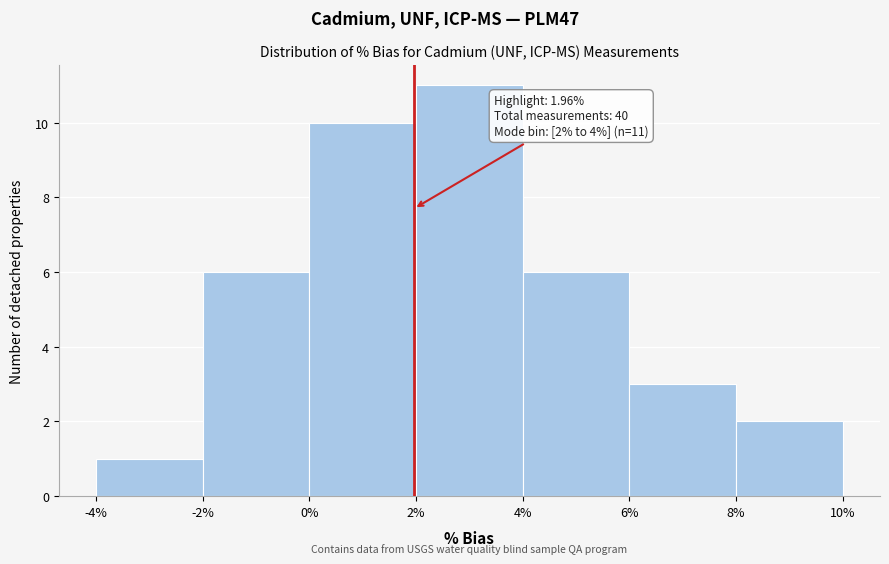

Which range on the x-axis has the tallest bar?

2% to 4%